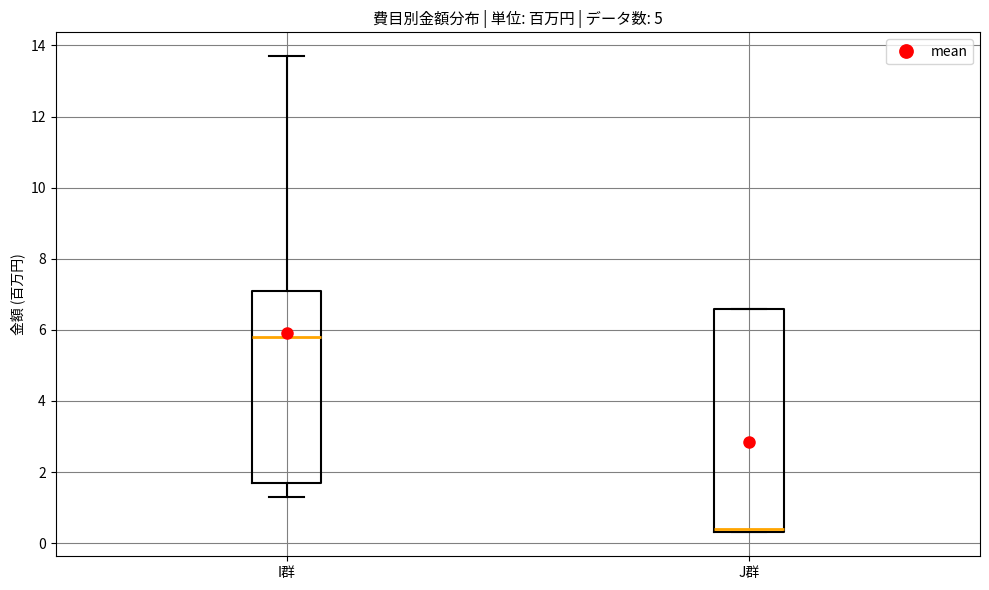

Reading left to right, read every box against the y-axis: the position of its median line, the range the box covers, and the ends of its whiskers. The values are not printed on the chart, so give them approximately, as read against the axis.

I群: median 5.8, box 1.8 to 7.2, whiskers 1.4 to 13.8
J群: median 0.4 (just above the box's lower edge), box 0.4 to 6.6, whiskers 0.4 to 6.6